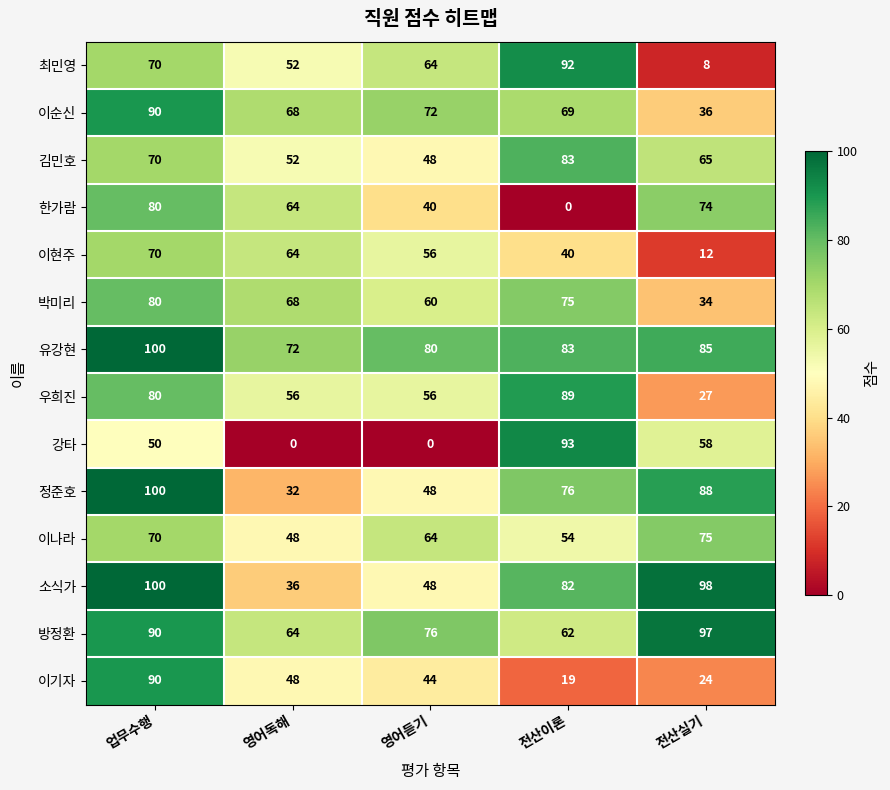

At which category is the sum across all series the highest?

업무수행